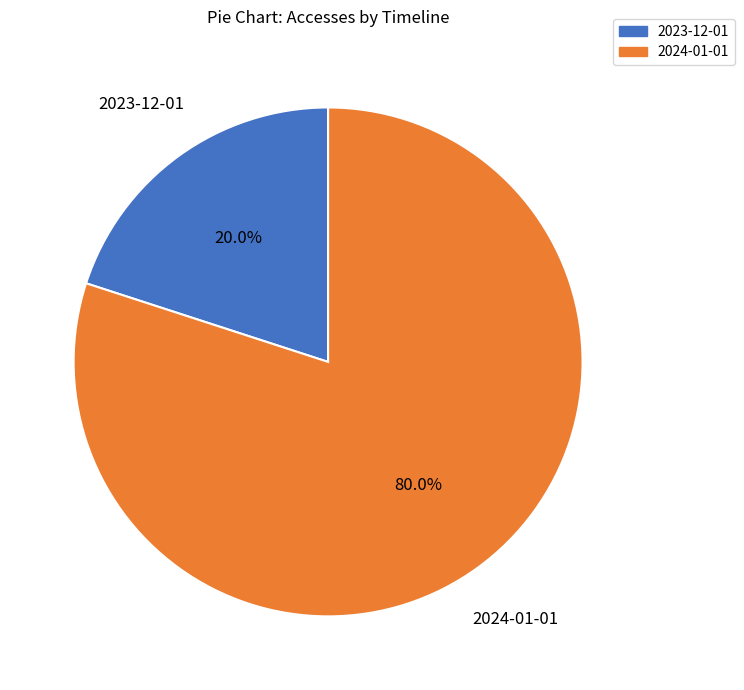

Count the number of slices in the pie.

2